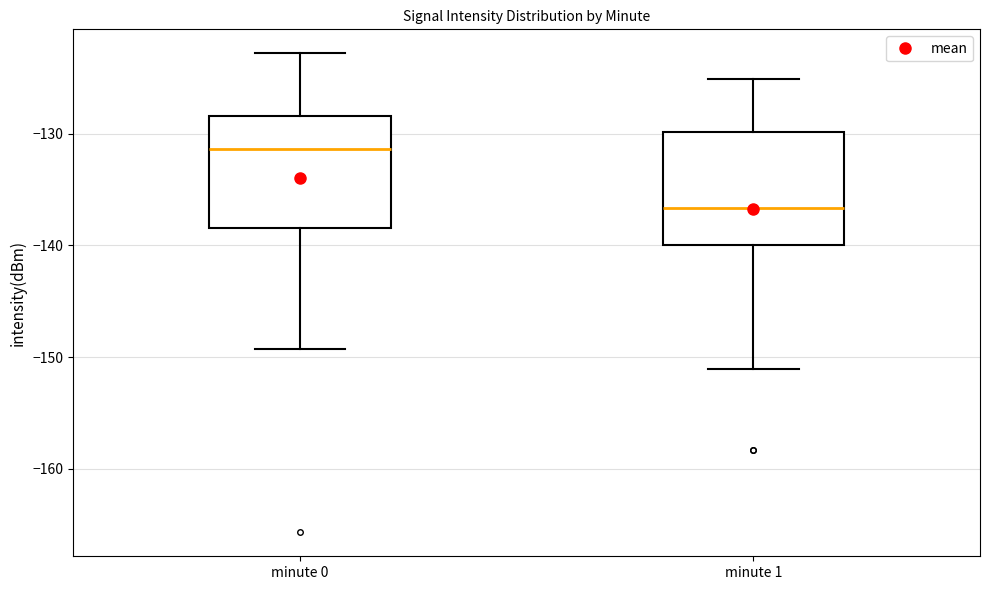

Reading left to right, transcribe this box plot: for each box, give where its median line is, the range the box spans, and where its two whiskers end, as read against the y-axis. The values are not printed on the chart, so give them approximately, as read against the axis.

minute 0: median -131, box -138 to -128, whiskers -149 to -123
minute 1: median -137, box -140 to -130, whiskers -151 to -125